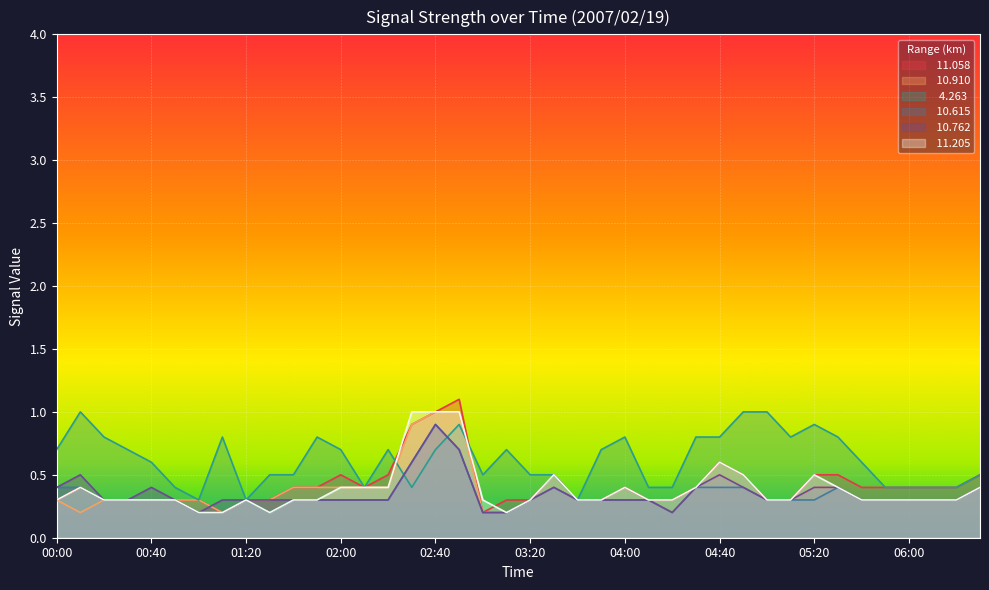

What are all the series names shown in the legend?

 11.058,  10.910,   4.263,  10.615,  10.762,  11.205